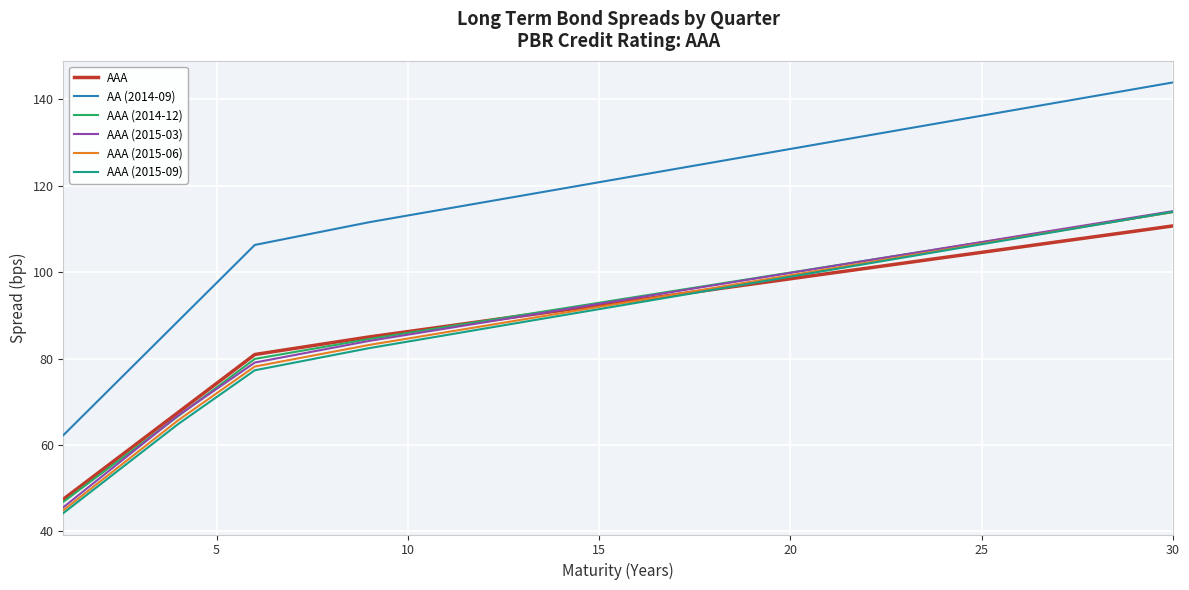

Which series has the widest spread of values?

AA (2014-09)